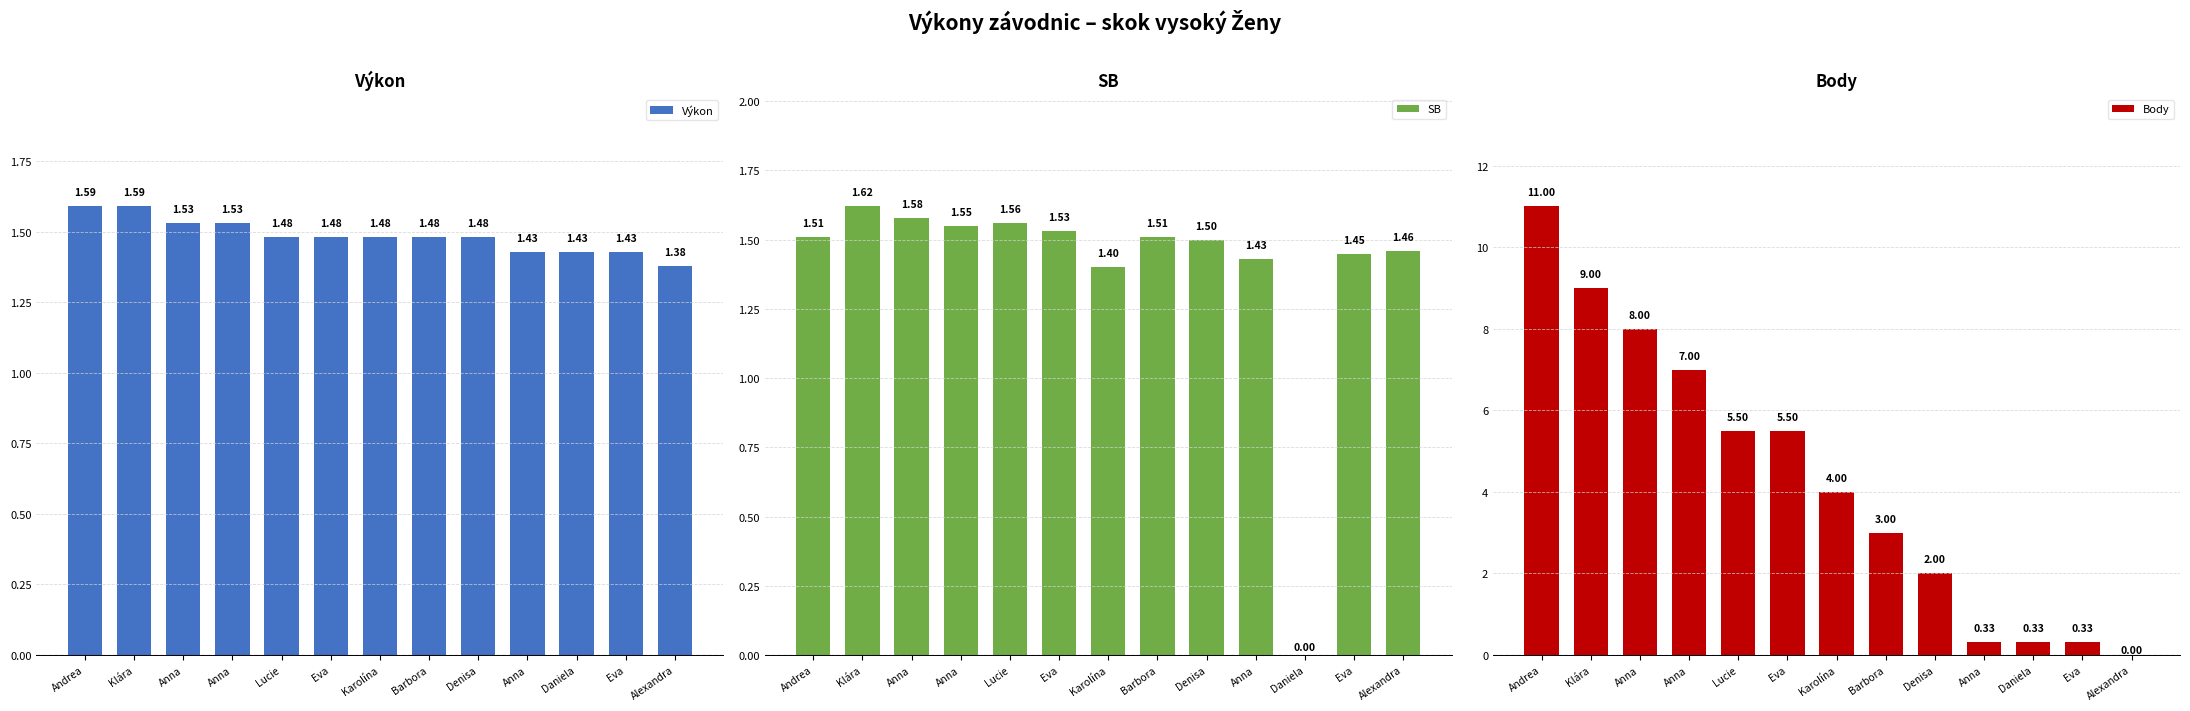

What is the maximum value shown in the chart?

11.0